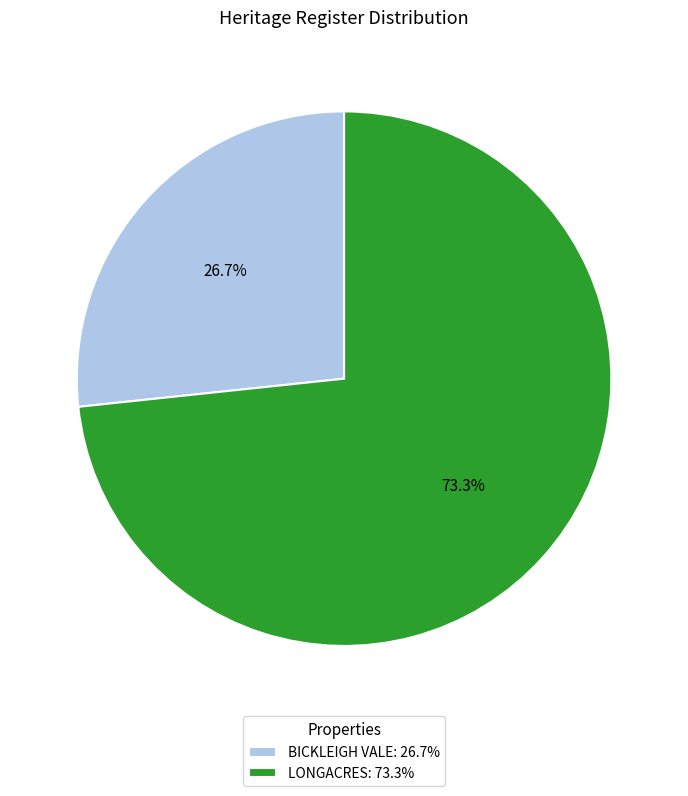

What is the smallest slice in the pie chart?

BICKLEIGH VALE